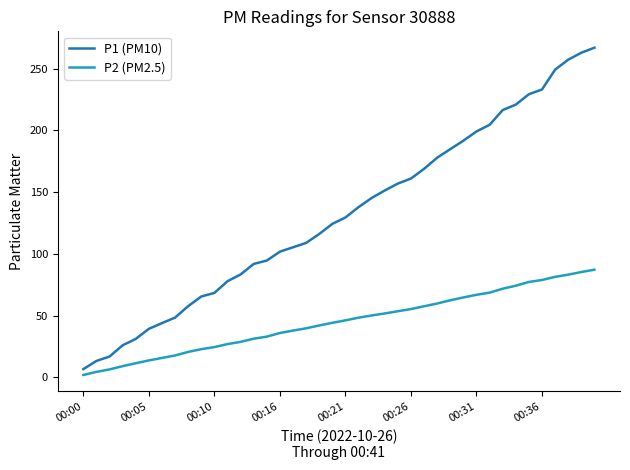

What is the smallest value displayed?

1.9